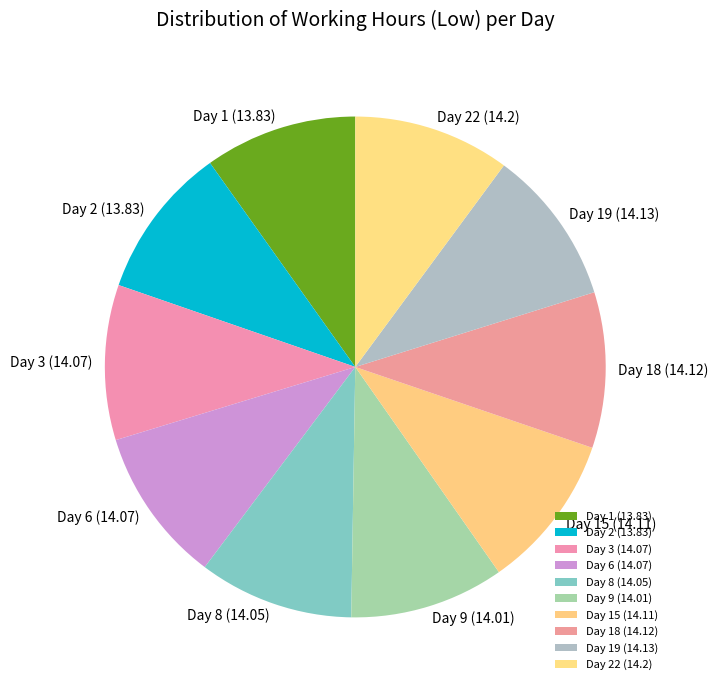

Does Day 3 (14.07) represent more than half of the total?

No